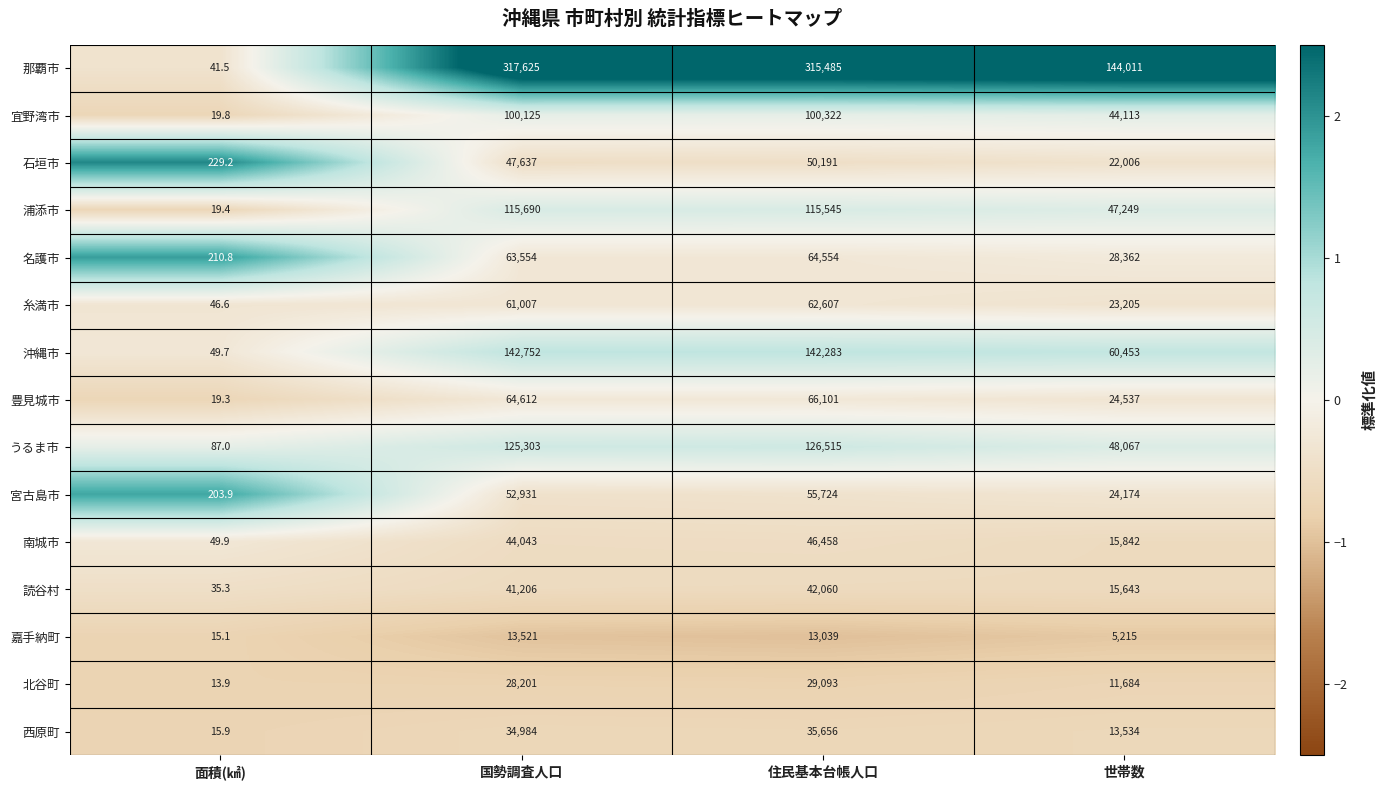

Which label corresponds to the largest value in the chart?

国勢調査人口